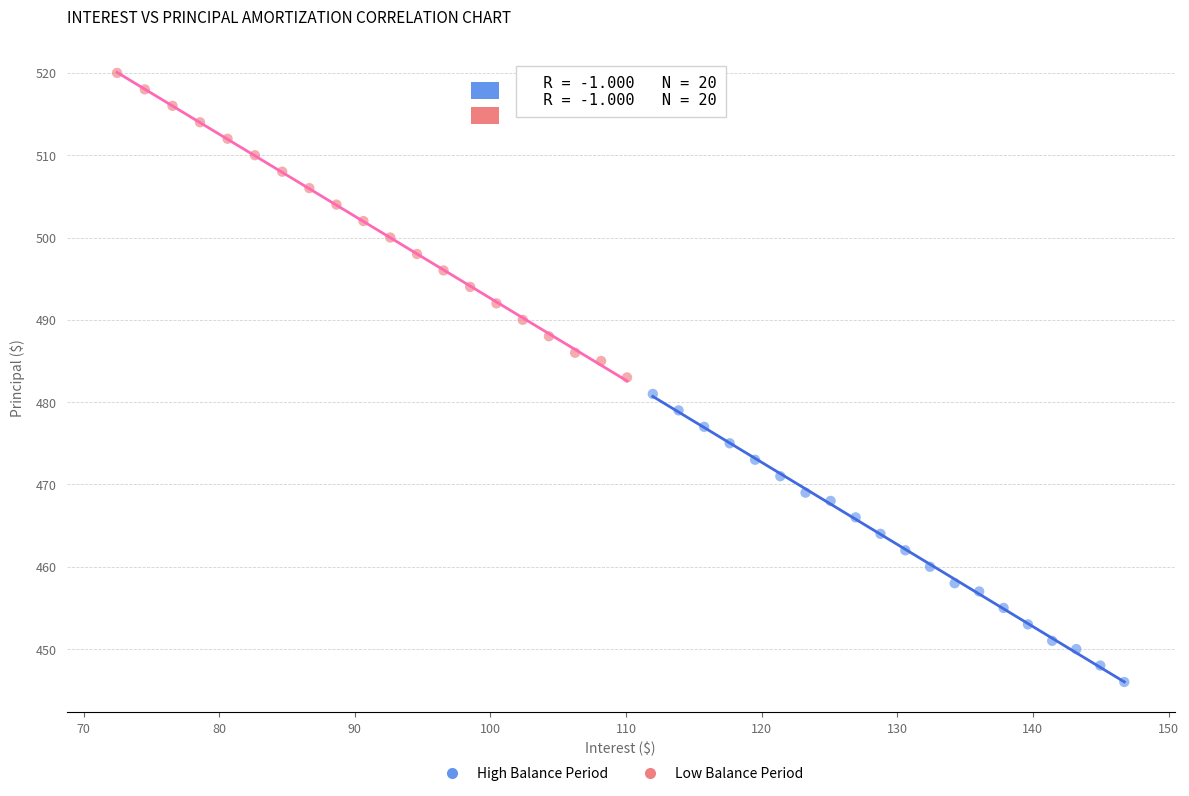

Which series reaches the maximum Y coordinate?

Low Balance Period